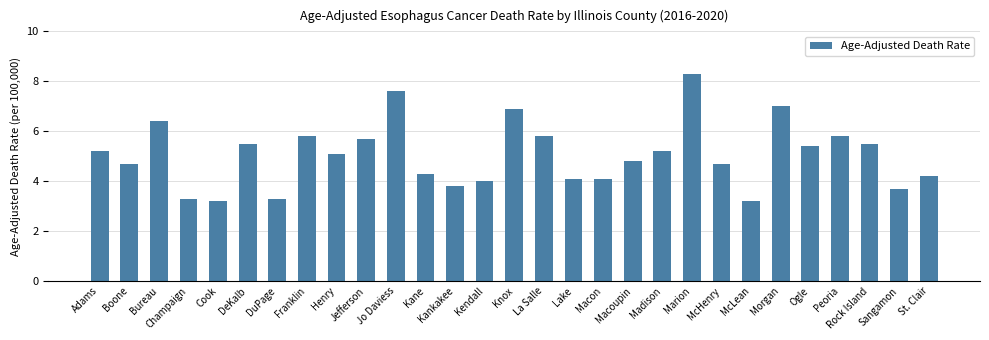

What is the change in value from Knox to Sangamon?

-3.2